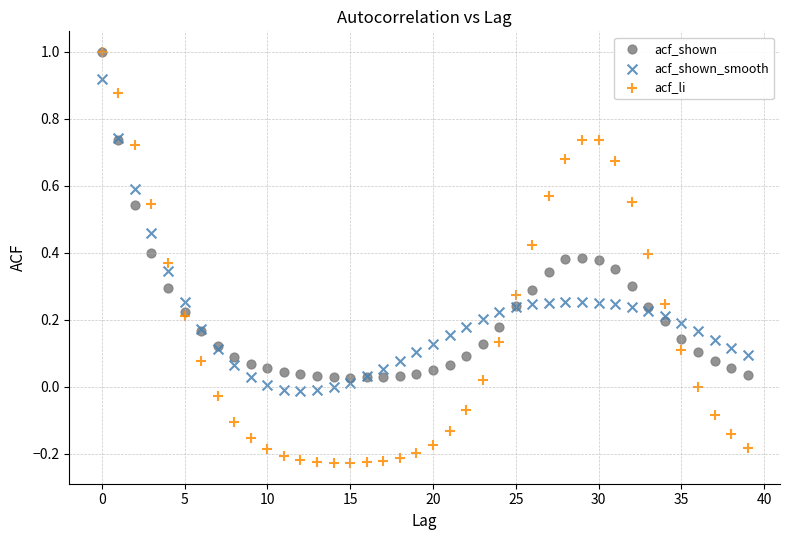

What are all the series names shown in the legend?

acf_shown, acf_shown_smooth, acf_li